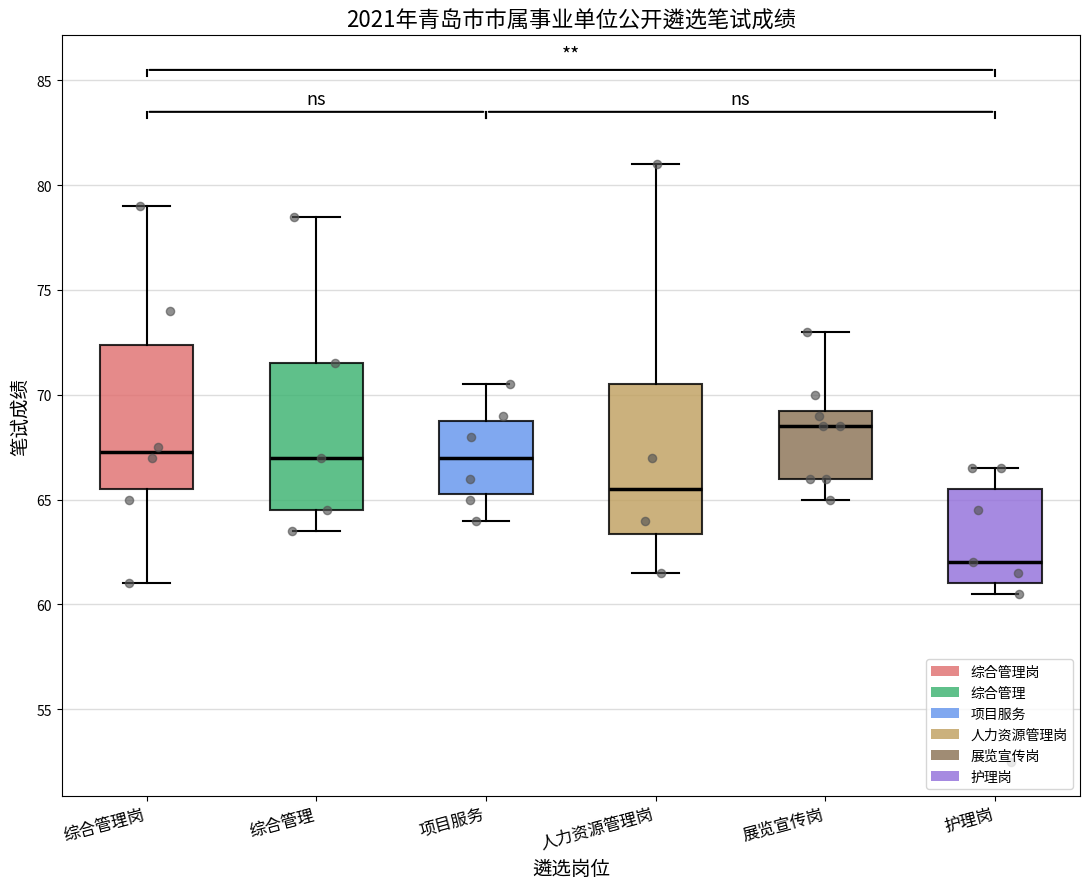

Reading left to right, read every box against the y-axis: the position of its median line, the range the box covers, and the ends of its whiskers. The values are not printed on the chart, so give them approximately, as read against the axis.

综合管理岗: median 67.5, box 65.5 to 72.5, whiskers 61.0 to 79.0
综合管理: median 67.0, box 64.5 to 71.5, whiskers 63.5 to 78.5
项目服务: median 67.0, box 65.5 to 69.0, whiskers 64.0 to 70.5
人力资源管理岗: median 65.5, box 63.5 to 70.5, whiskers 61.5 to 81.0
展览宣传岗: median 68.5, box 66.0 to 69.5, whiskers 65.0 to 73.0
护理岗: median 62.0, box 61.0 to 65.5, whiskers 60.5 to 66.5